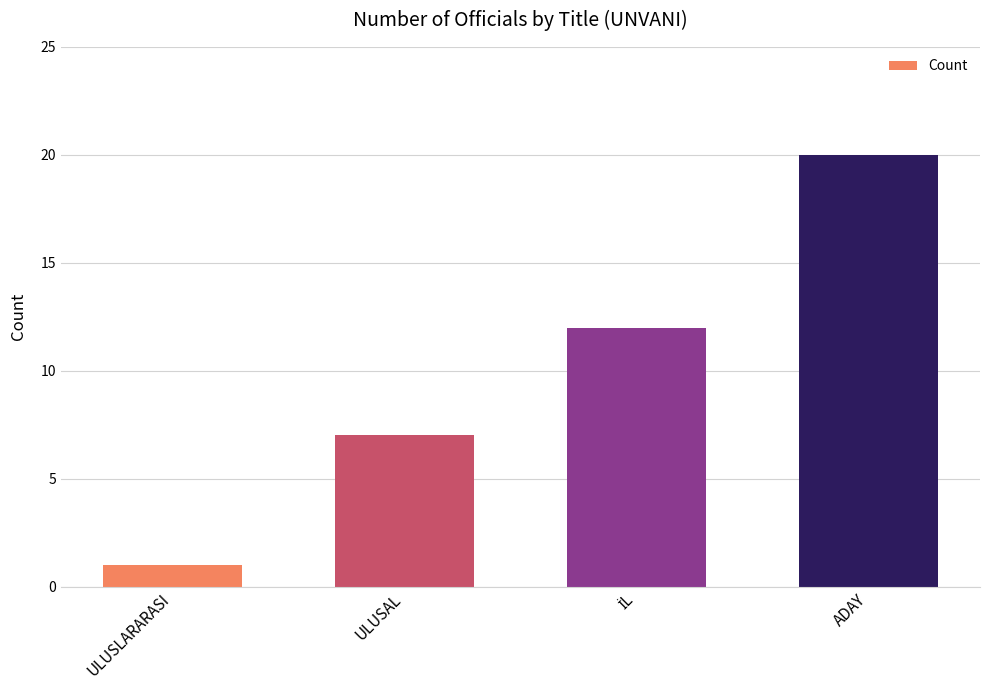

Reading left to right, what are all the values shown in this chart?

1	7	12	20